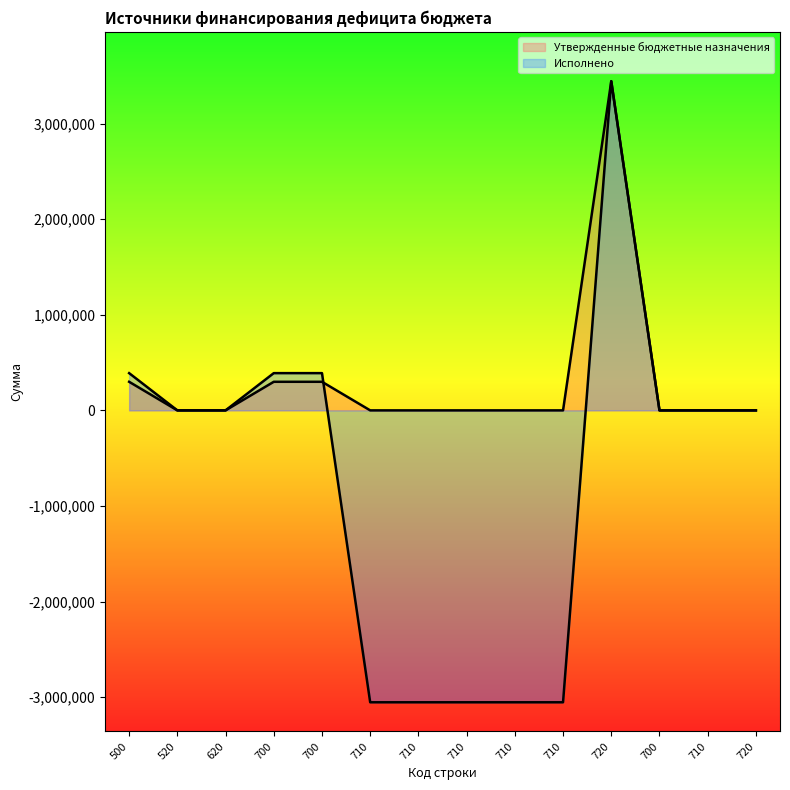

Does the chart display data point markers on the line(s)?

No